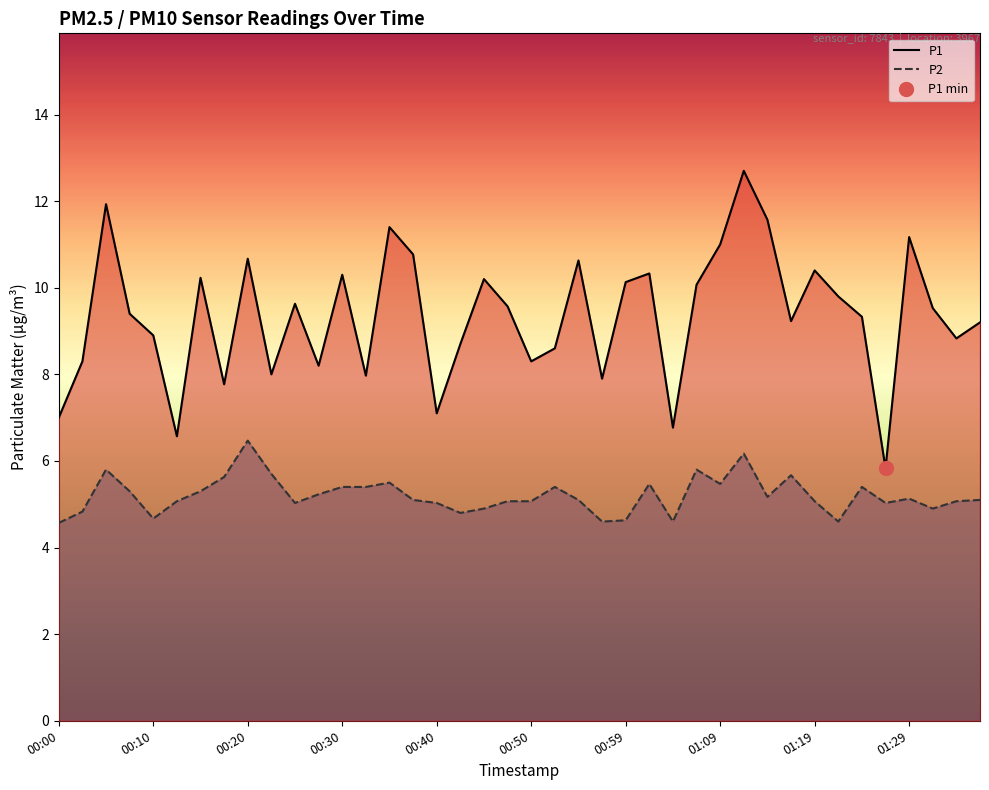

True or false: P2 and P1 intersect in this chart.

False